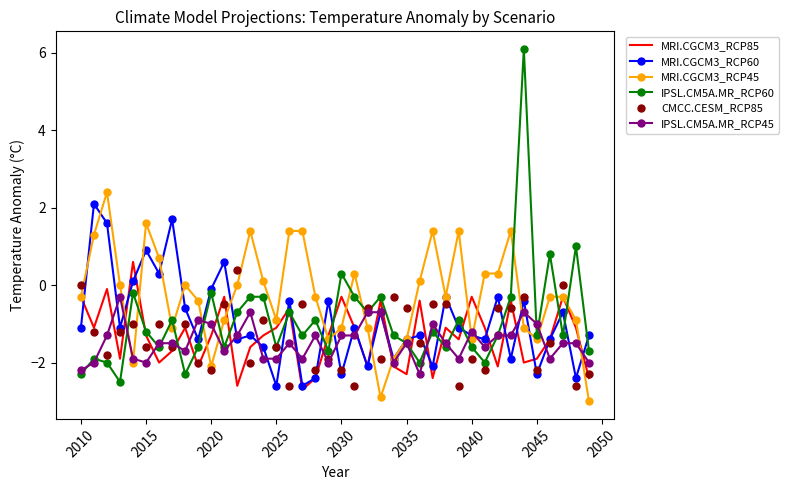

What is the smallest value displayed?

-3.0